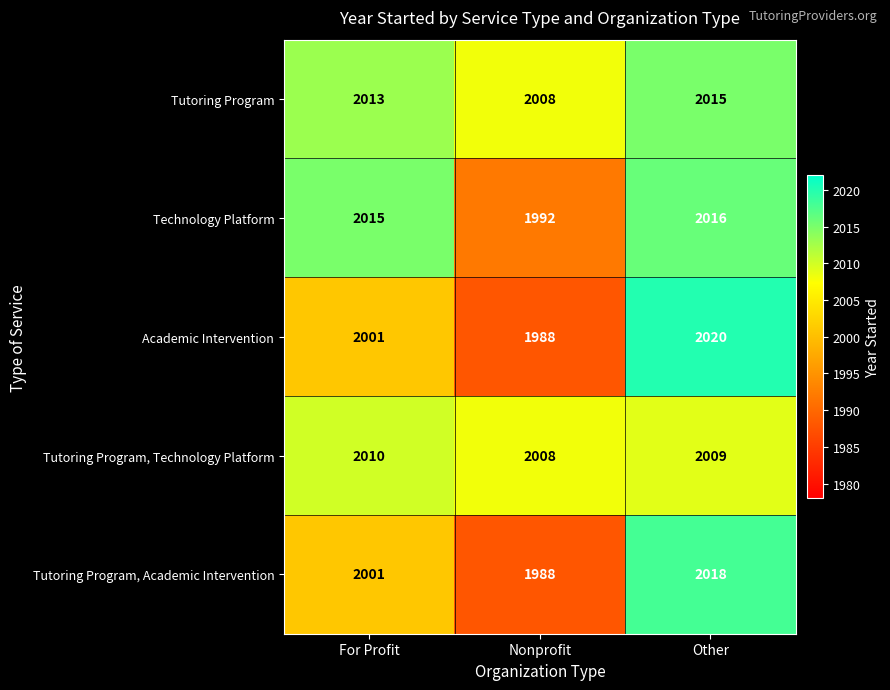

What is the sum of all Academic Intervention values?

6009